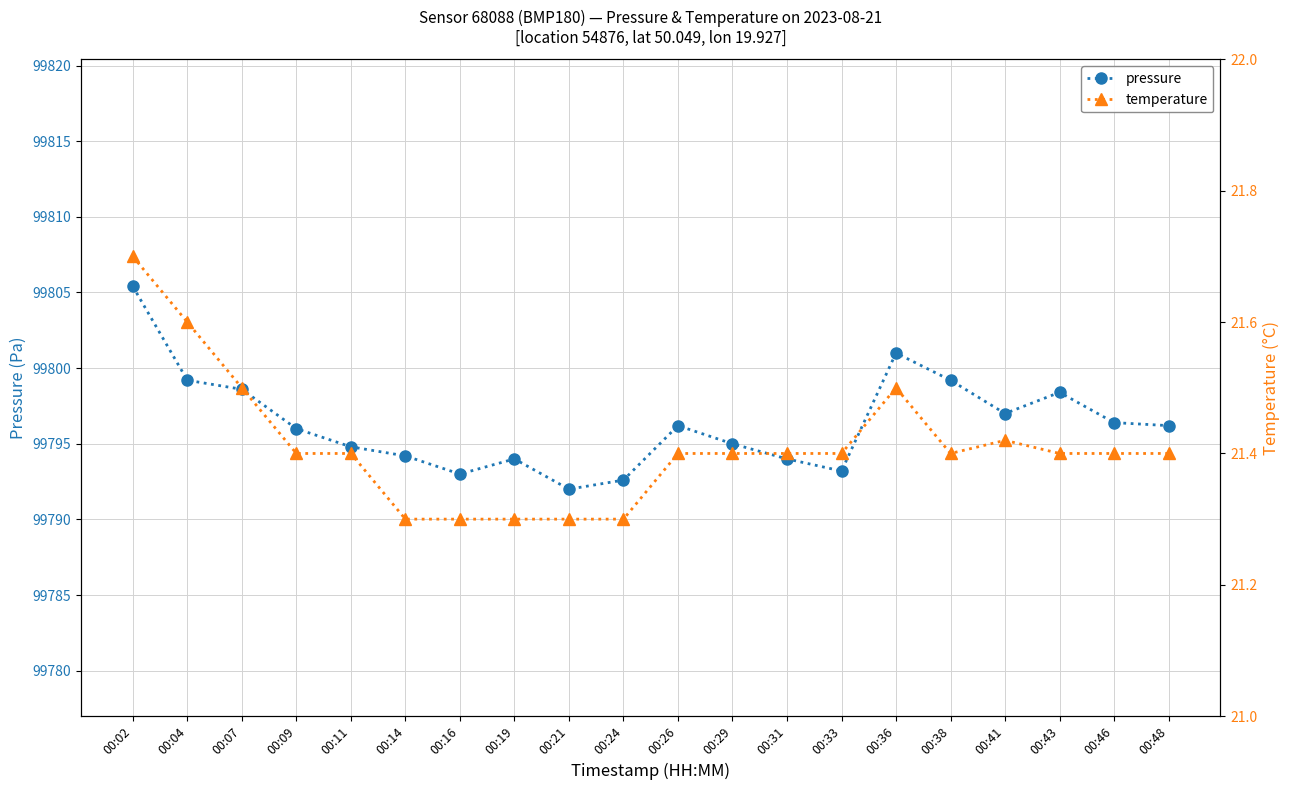

What is the difference between the maximum and minimum values in the pressure series?

13.4